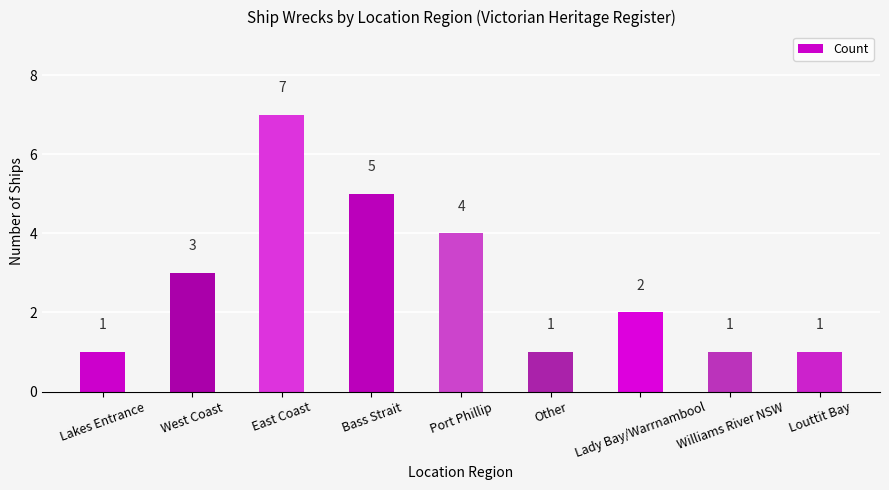

What is the minimum value shown in the chart?

1